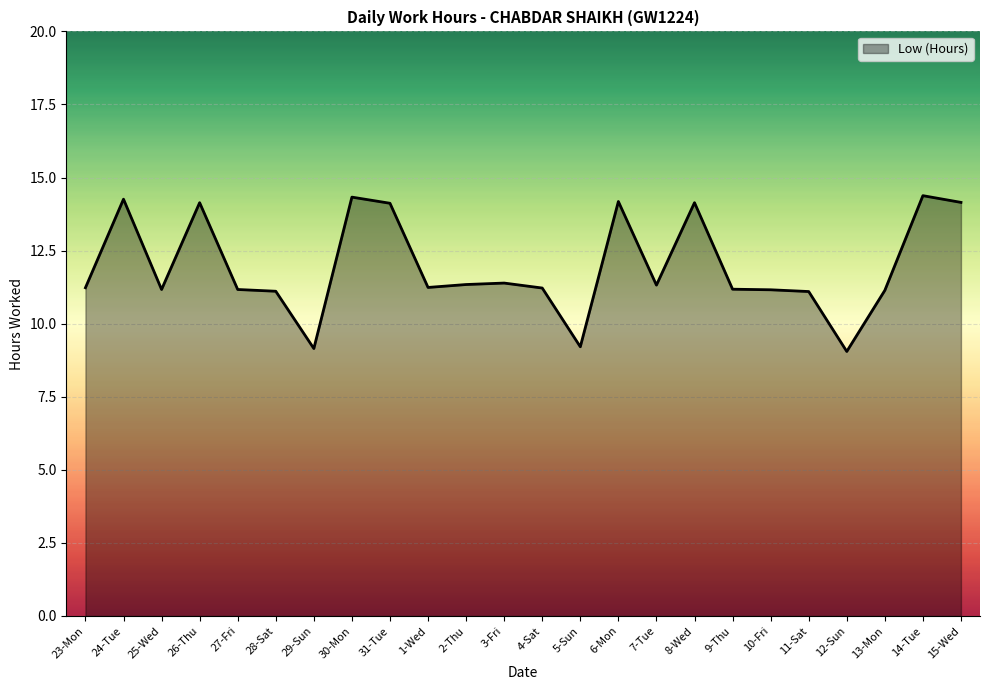

Where does the data first go above 11?

23-Mon